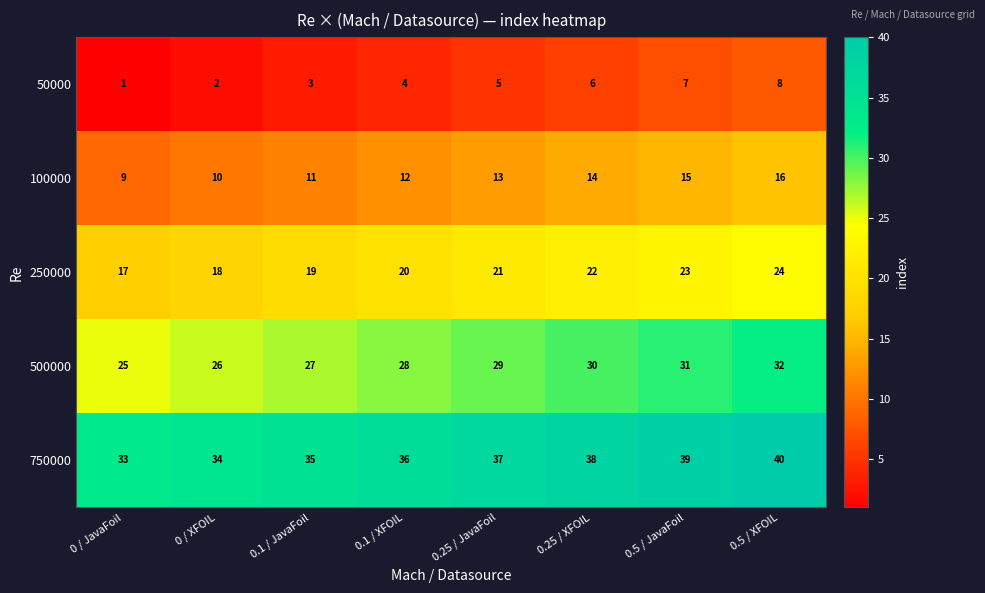

The value of 500000 at 0.5 / XFOIL is 32. True or false?

True